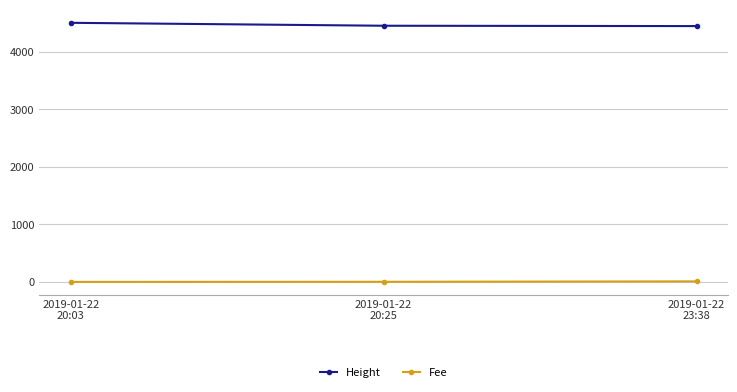

Count the number of categories in the chart.

3